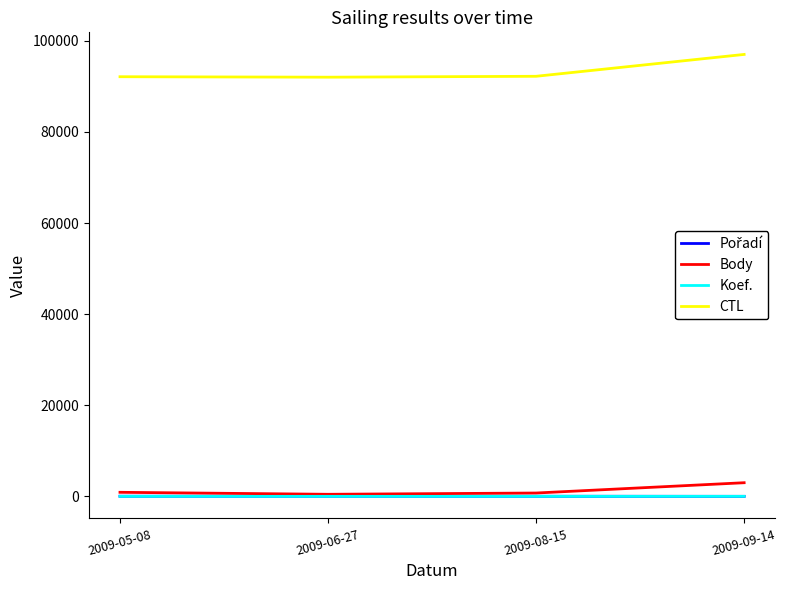

At which label is CTL closest to 94504?

2009-08-15